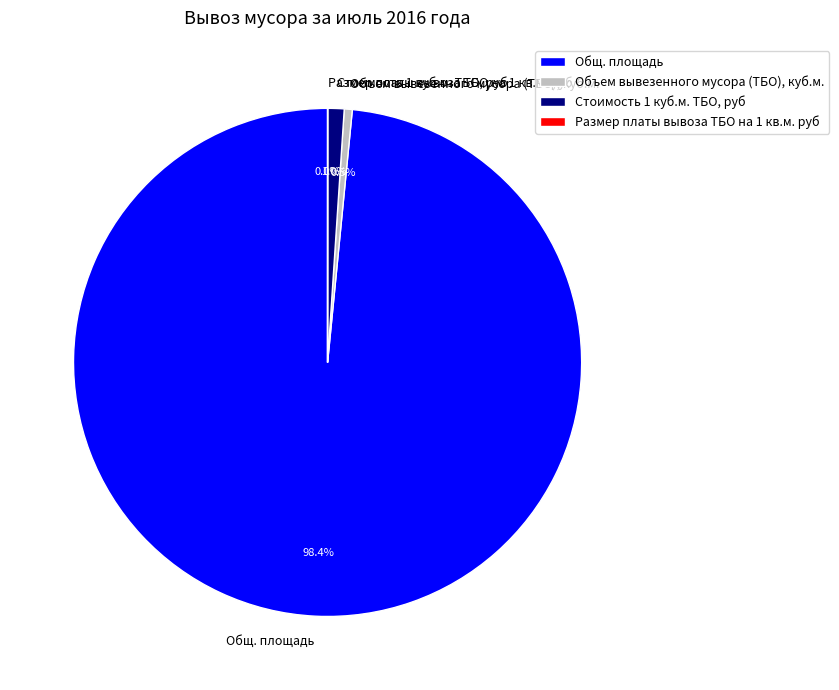

To the nearest percent, what is the difference between the largest and smallest slice percentages?

98%